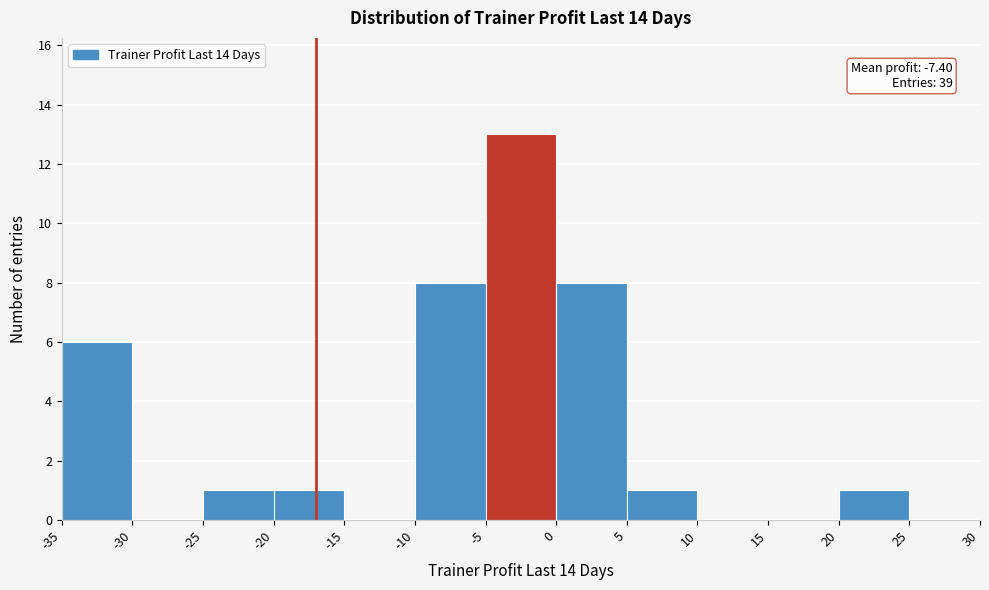

Over which range of the x-axis is the bar tallest?

-5 to 0